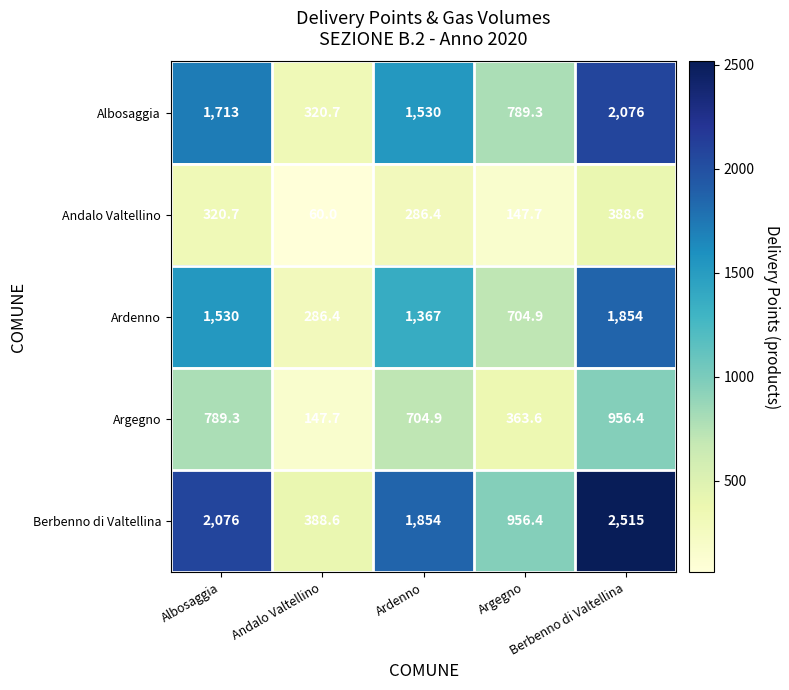

What is the spread (max minus min) of values at Argegno?

808.7